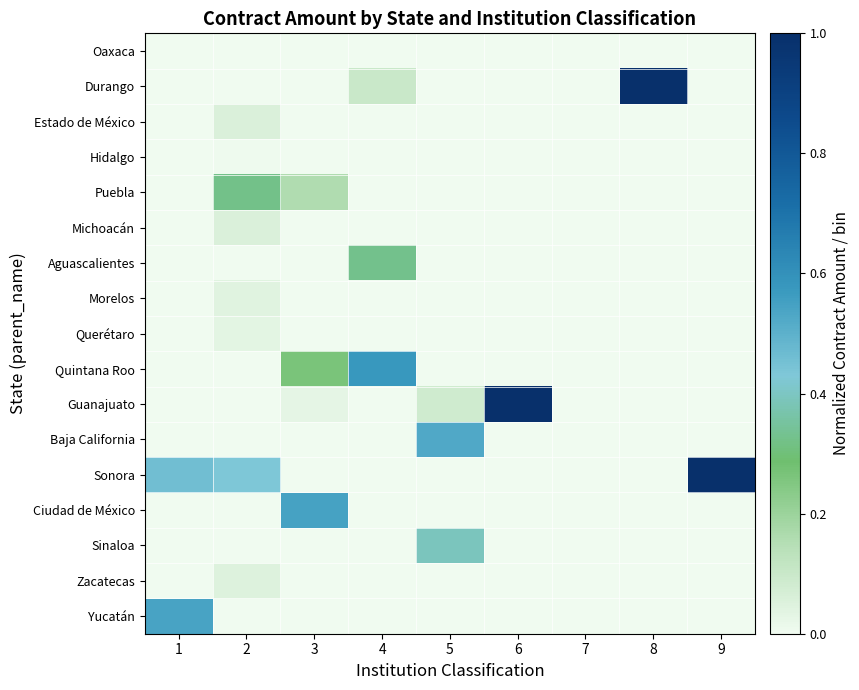

Which has a higher value, 9 or 3?

9